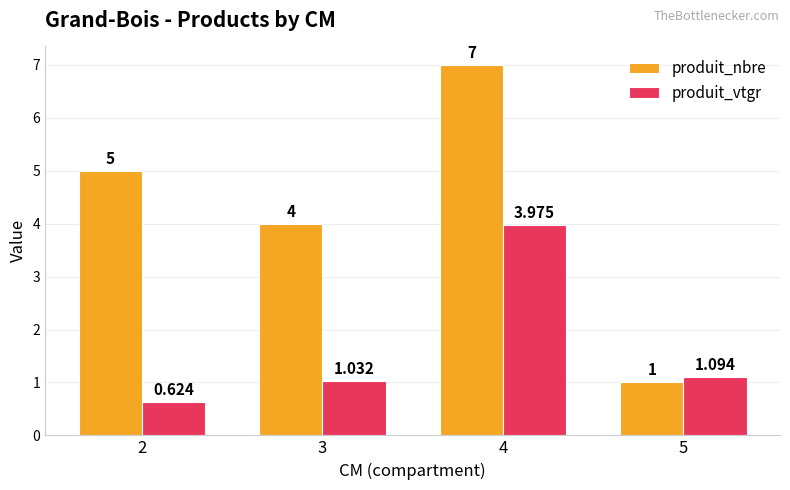

Is the value of produit_nbre at 5 greater than the value of produit_vtgr at 2?

Yes